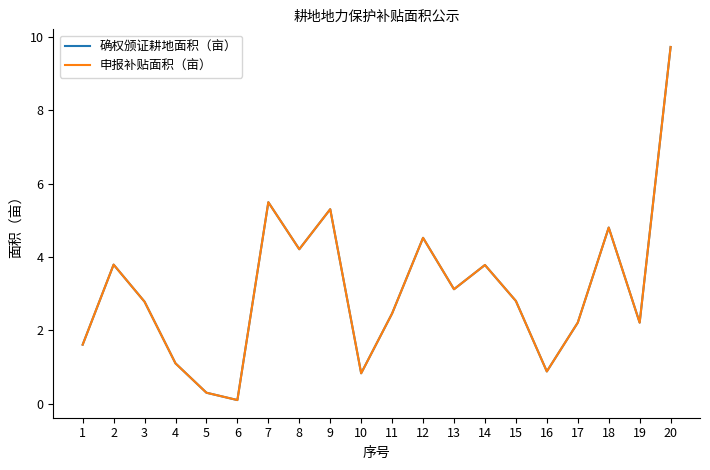

Is this an area chart (filled region under the line)?

No